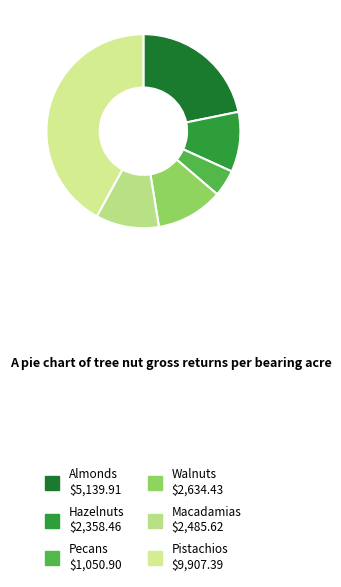

What is the ratio of the value at Hazelnuts to the value at Pistachios?

0.2